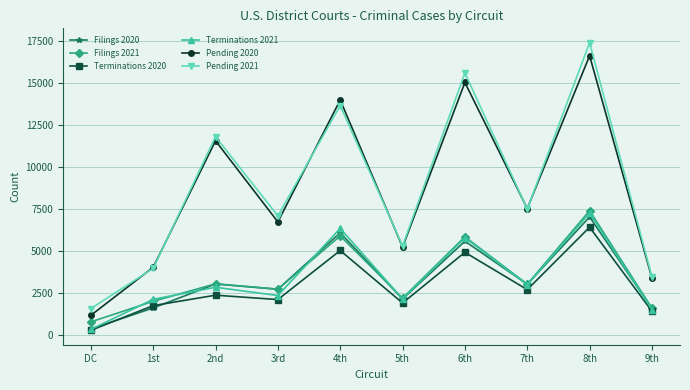

Rank the categories by Pending 2021 value from highest to lowest.

8th, 6th, 4th, 2nd, 7th, 3rd, 5th, 1st, 9th, DC